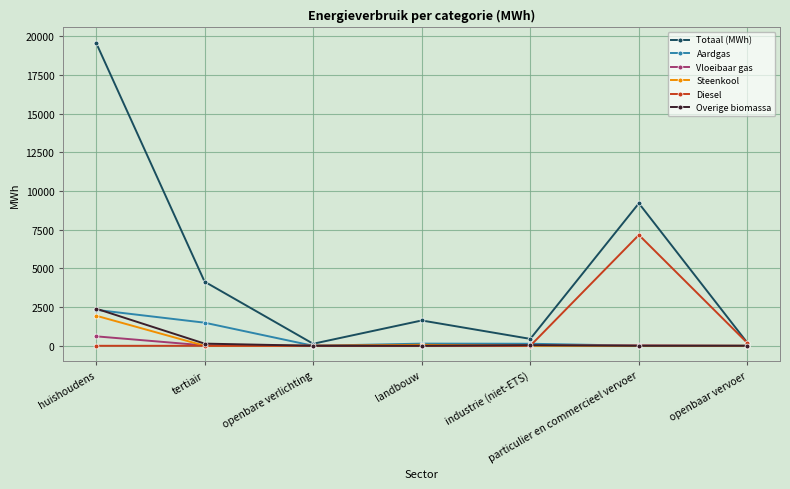

What is the label of the 5th point from the left?

industrie (niet-ETS)